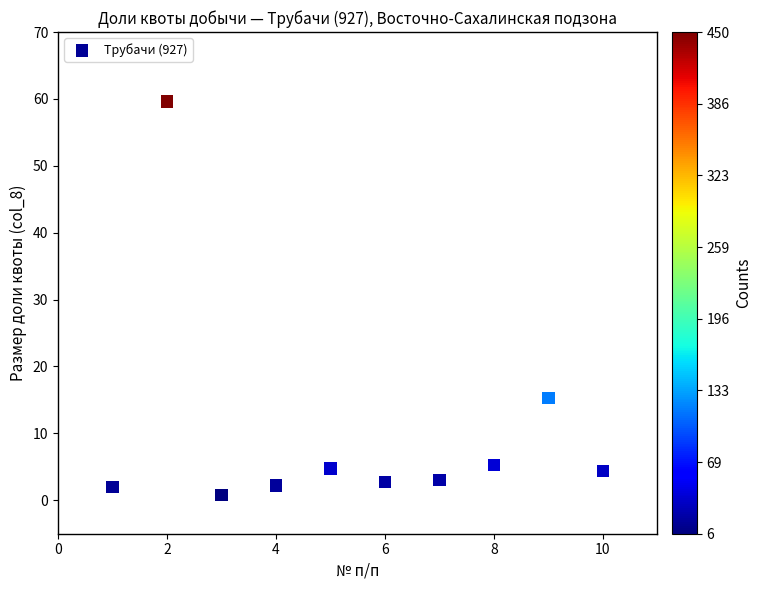

What Y value in the scatter plot is closest to 30?

15.3